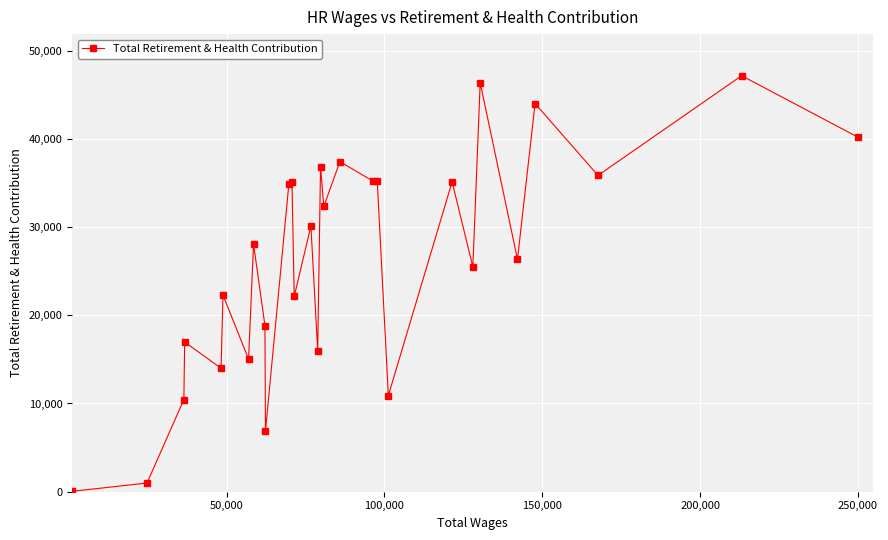

What is the difference between the maximum and minimum values?

47114